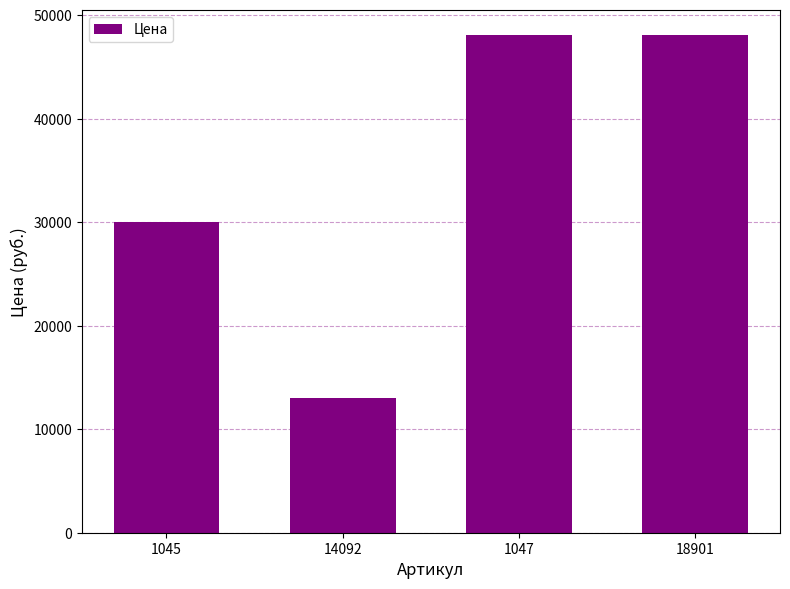

How many values are below 48080?

2